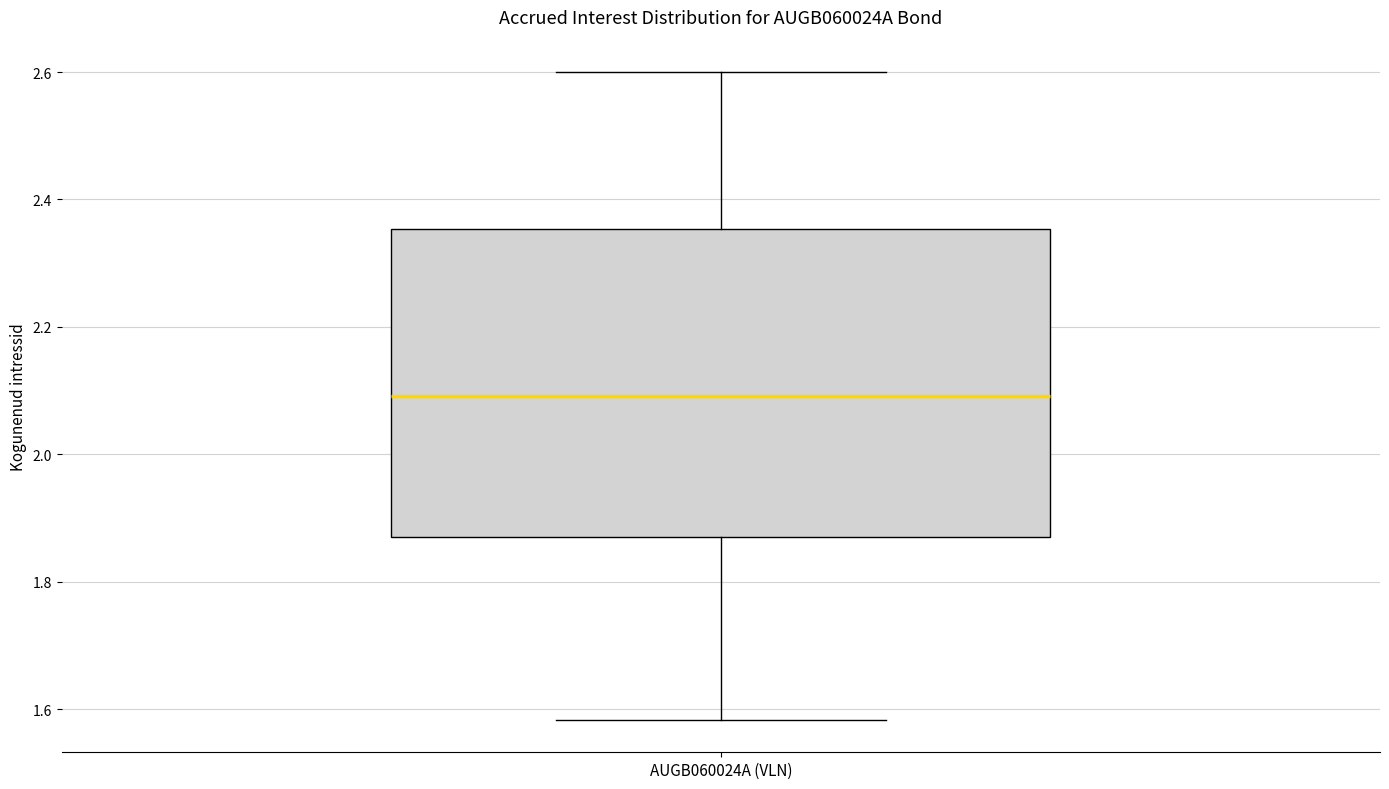

Read this box plot against the y-axis: the position of the median line, the range covered by the box, and the ends of both whiskers. The values are not printed on the chart, so give them approximately, as read against the axis.

median 2.10, box 1.88 to 2.36, whiskers 1.58 to 2.60